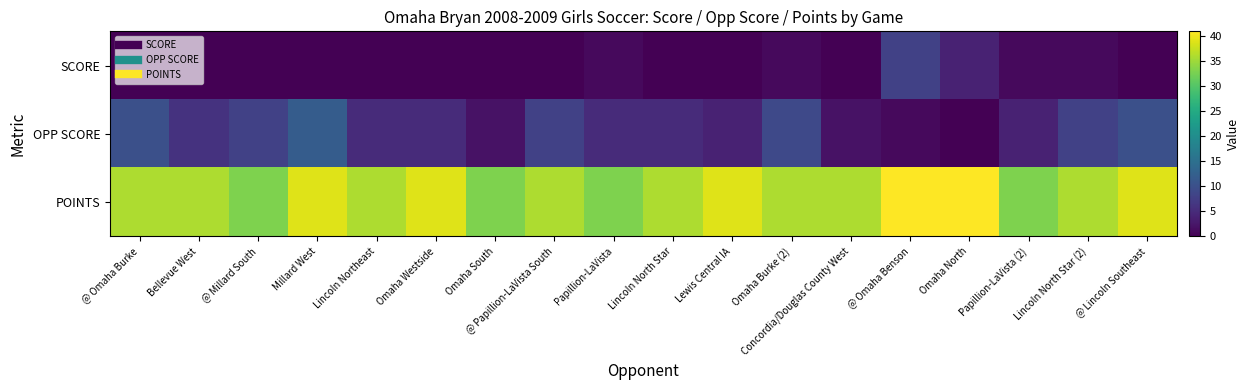

Reading left to right, what are all the values shown in this chart?

SCORE: @ Omaha Burke=0	Bellevue West=0	@ Millard South=0	Millard West=0	Lincoln Northeast=0	Omaha Westside=0	Omaha South=0	@ Papillion-LaVista South=0	Papillion-LaVista=1	Lincoln North Star=0	Lewis Central IA=0	Omaha Burke (2)=1	Concordia/Douglas County West=0	@ Omaha Benson=8	Omaha North=4	Papillion-LaVista (2)=1	Lincoln North Star (2)=1	@ Lincoln Southeast=0
OPP SCORE: @ Omaha Burke=10	Bellevue West=6	@ Millard South=8	Millard West=12	Lincoln Northeast=5	Omaha Westside=5	Omaha South=2	@ Papillion-LaVista South=8	Papillion-LaVista=5	Lincoln North Star=5	Lewis Central IA=4	Omaha Burke (2)=9	Concordia/Douglas County West=2	@ Omaha Benson=1	Omaha North=0	Papillion-LaVista (2)=4	Lincoln North Star (2)=8	@ Lincoln Southeast=10
POINTS: @ Omaha Burke=36	Bellevue West=36	@ Millard South=33	Millard West=39	Lincoln Northeast=36	Omaha Westside=39	Omaha South=33	@ Papillion-LaVista South=36	Papillion-LaVista=33	Lincoln North Star=36	Lewis Central IA=39	Omaha Burke (2)=36	Concordia/Douglas County West=36	@ Omaha Benson=41	Omaha North=41	Papillion-LaVista (2)=33	Lincoln North Star (2)=36	@ Lincoln Southeast=39